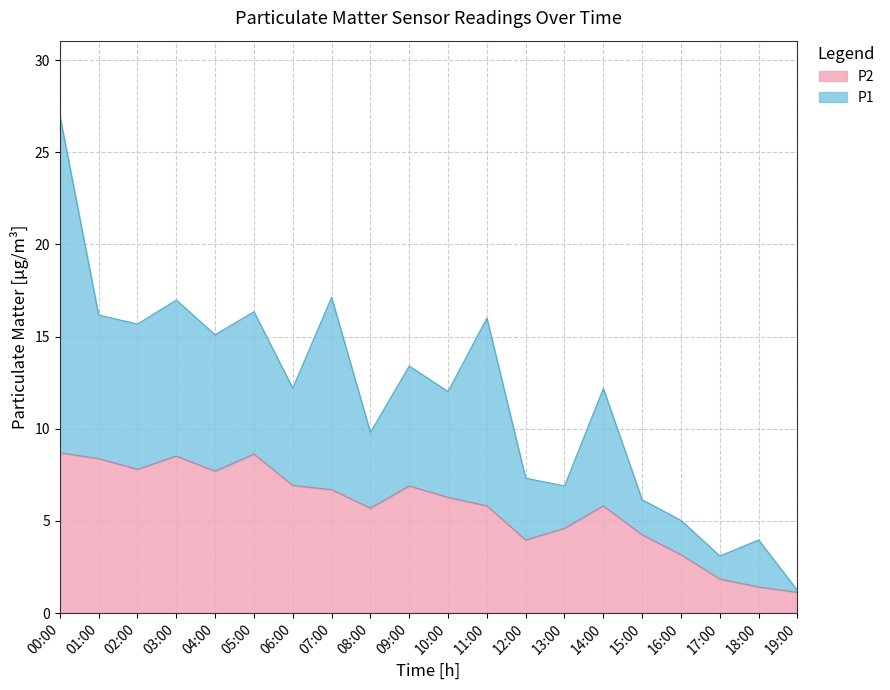

Reading left to right, transcribe all the data shown in this chart.

P1: 00:00=27.0	01:00=16.2	02:00=15.7	03:00=17.0	04:00=15.1	05:00=16.4	06:00=12.2	07:00=17.1	08:00=9.8	09:00=13.4	10:00=12.0	11:00=16.0	12:00=7.3	13:00=6.9	14:00=12.2	15:00=6.2	16:00=5.0	17:00=3.1	18:00=4.0	19:00=1.2
P2: 00:00=8.7	01:00=8.4	02:00=7.8	03:00=8.5	04:00=7.7	05:00=8.6	06:00=6.9	07:00=6.7	08:00=5.7	09:00=6.9	10:00=6.3	11:00=5.8	12:00=4.0	13:00=4.6	14:00=5.8	15:00=4.2	16:00=3.2	17:00=1.9	18:00=1.4	19:00=1.1